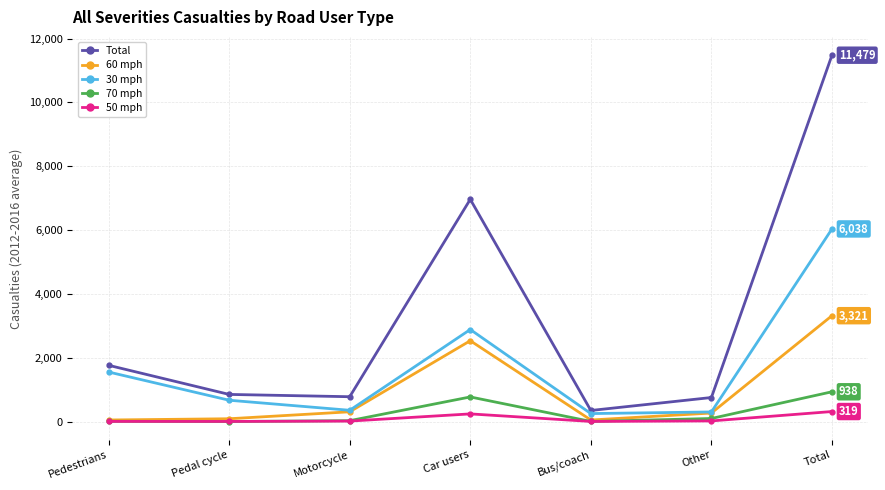

True or false: 50 mph and Total intersect in this chart.

False